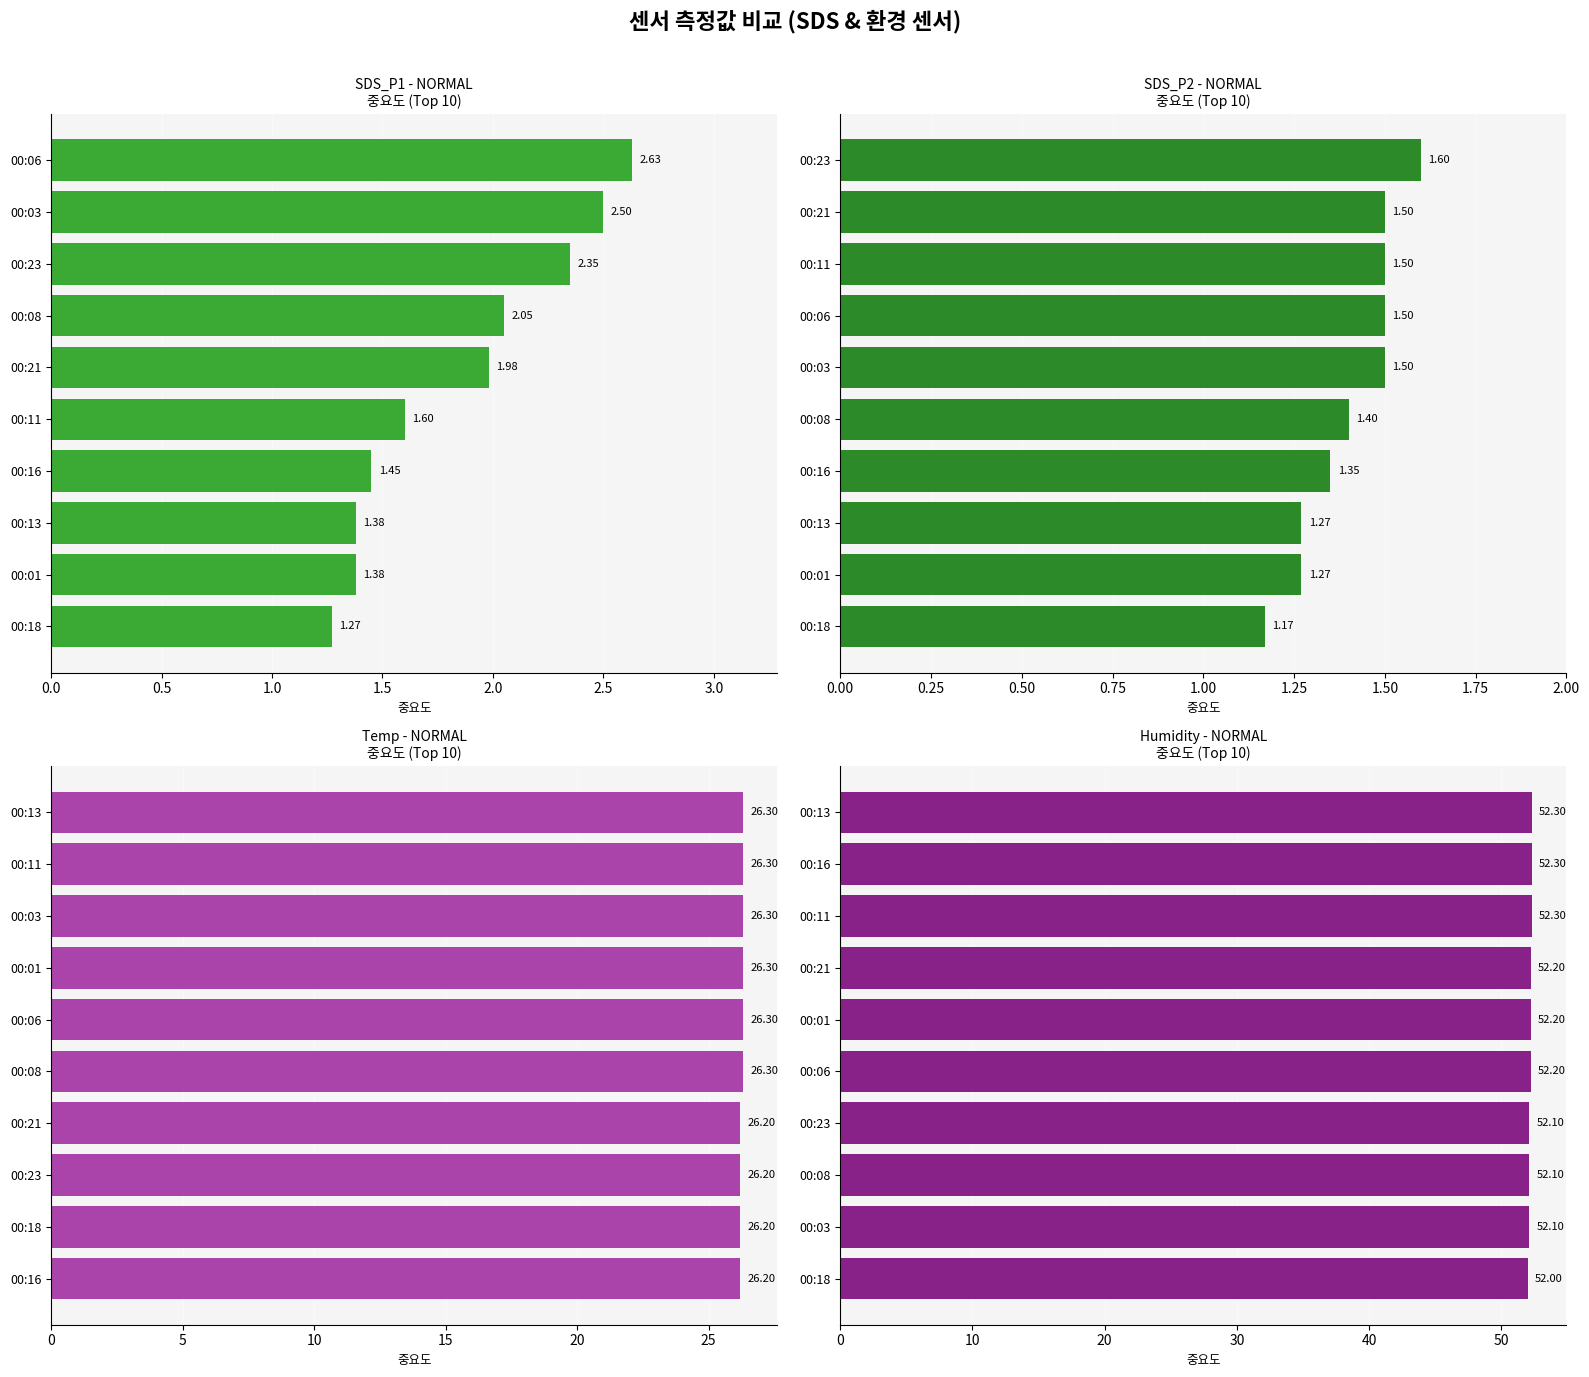

What is the value of the SDS_P2 - NORMAL bar at the 8th from the left?

1.5